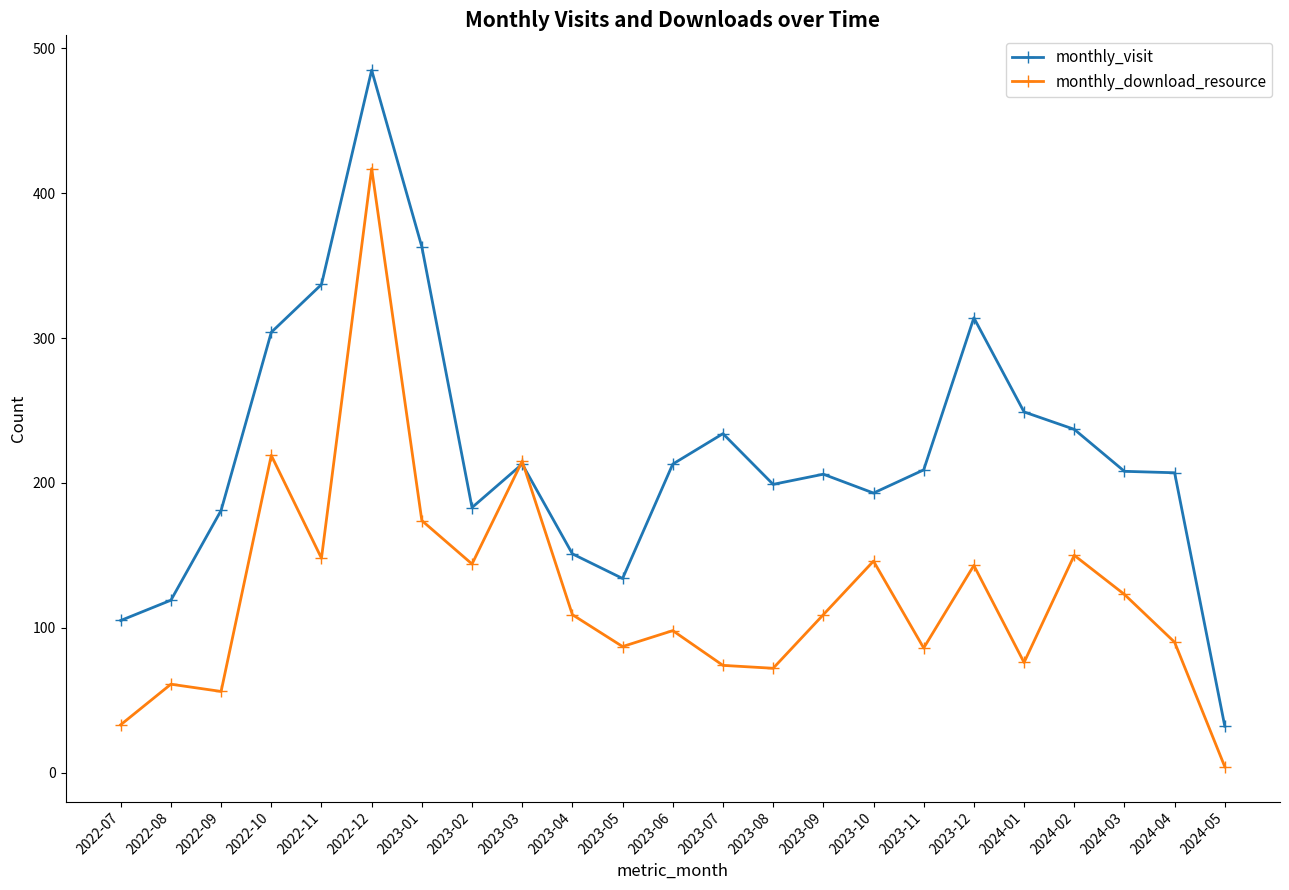

Which series has the widest spread of values?

monthly_visit